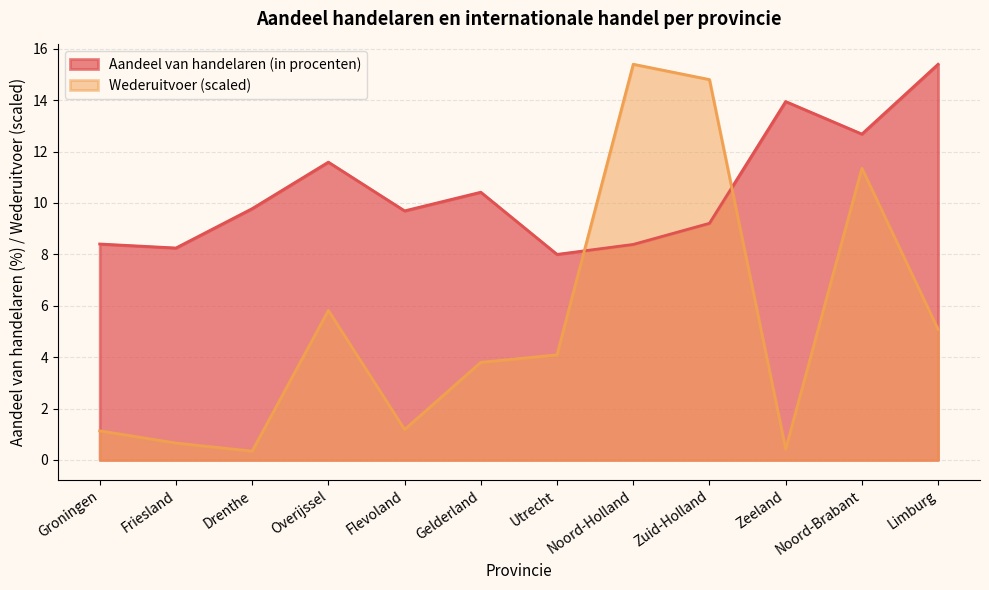

At which label does Aandeel van handelaren (in procenten) reach its peak?

Limburg